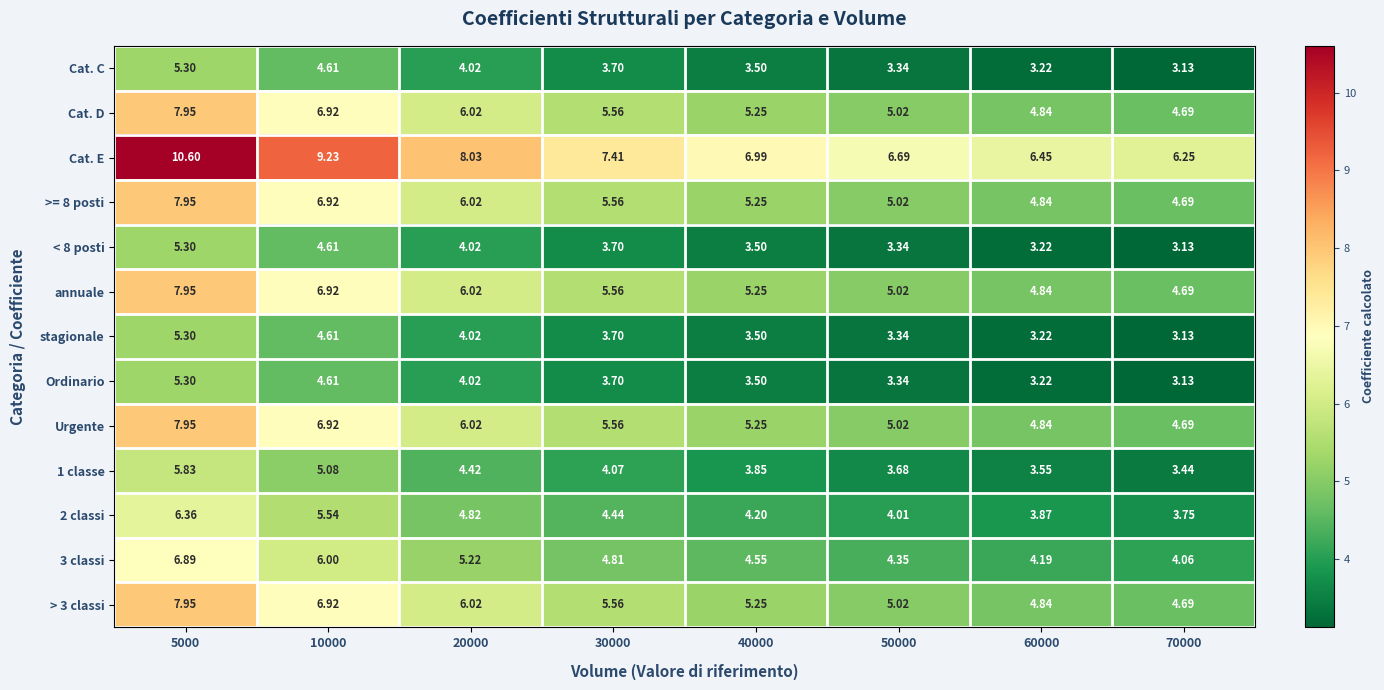

Which series changed the most between 20000 and 30000?

Cat. E